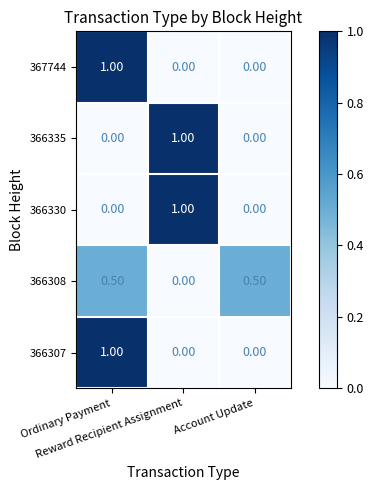

What is the difference between the maximum and minimum values in the 367744 series?

1.0